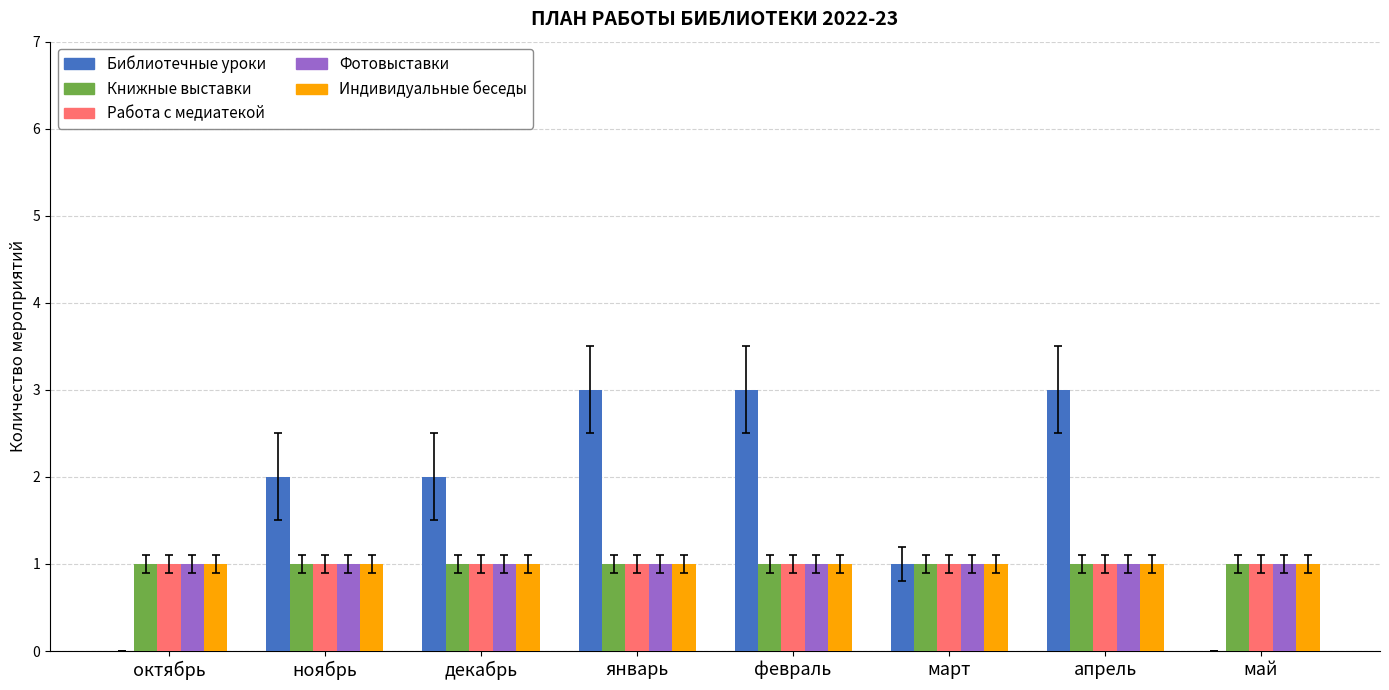

Does the chart contain stacked bars?

No